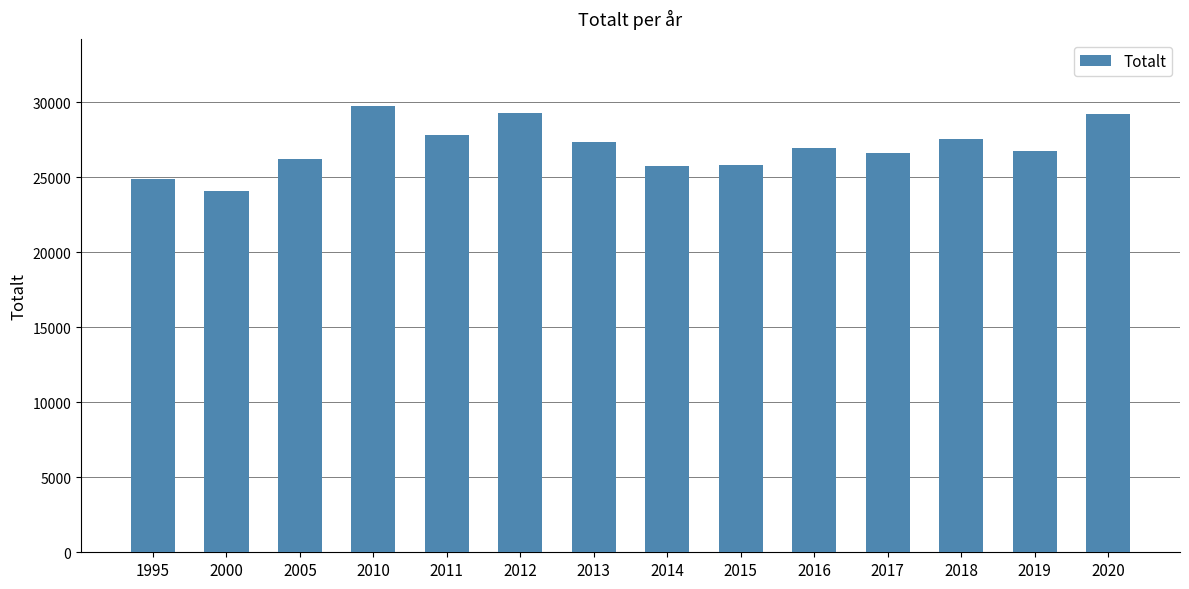

What is the greatest value displayed?

29766